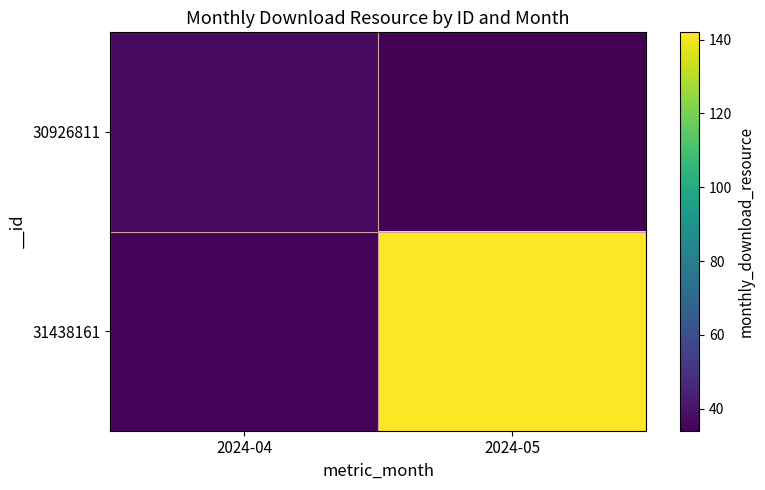

Between 2024-05 and 2024-04, which is larger?

2024-04